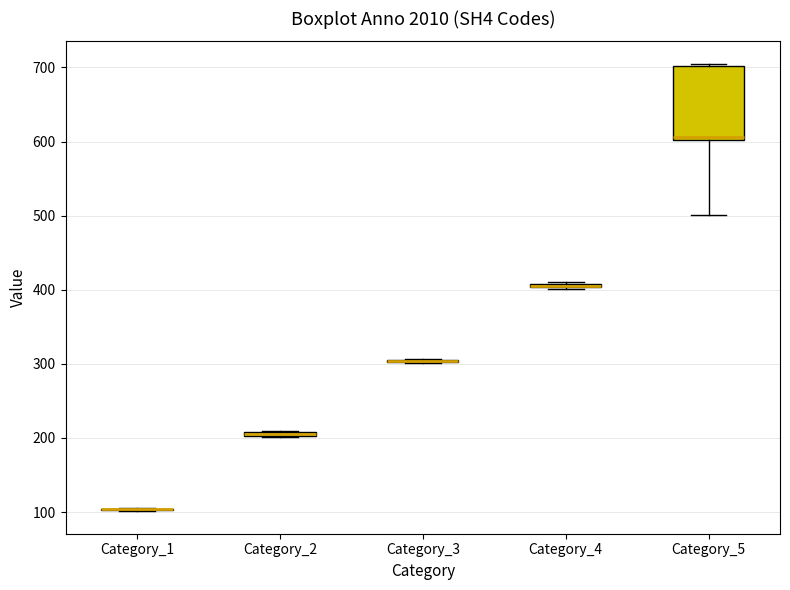

Comparing the boxes themselves (not the whiskers), which one is the tallest?

Category_5